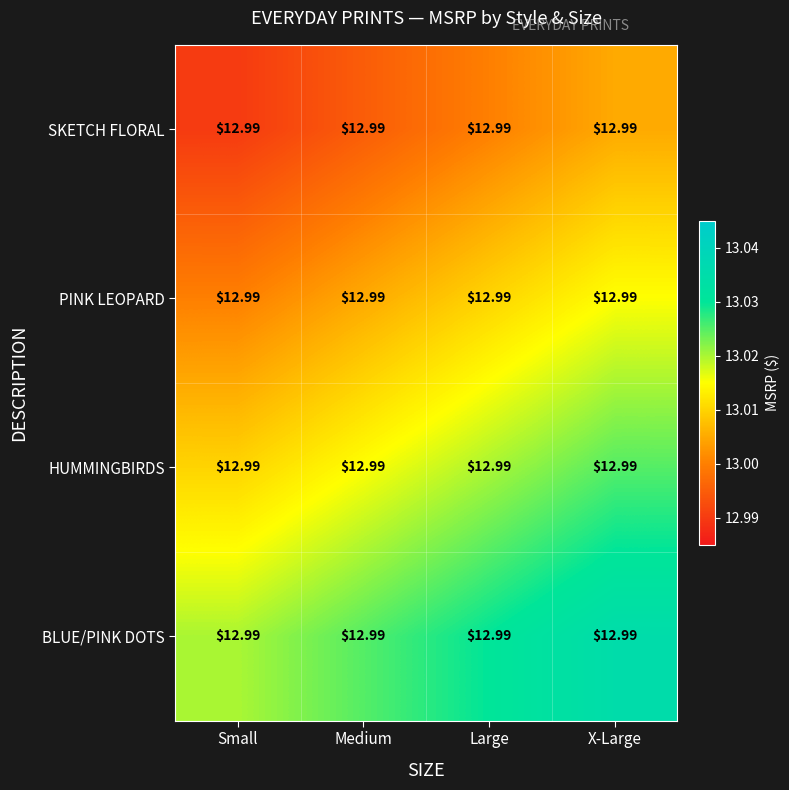

How many data points does each series have?

4